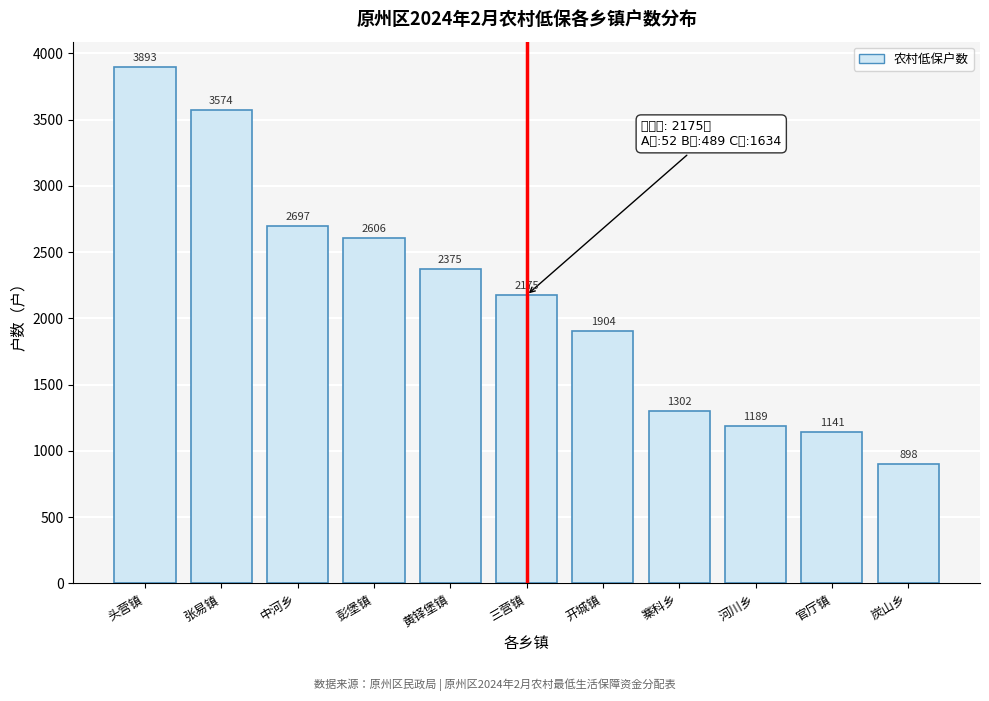

Reading left to right, list all the values displayed in this chart.

头营镇=3893	张易镇=3574	中河乡=2697	彭堡镇=2606	黄铎堡镇=2375	三营镇=2175	开城镇=1904	寨科乡=1302	河川乡=1189	官厅镇=1141	炭山乡=898